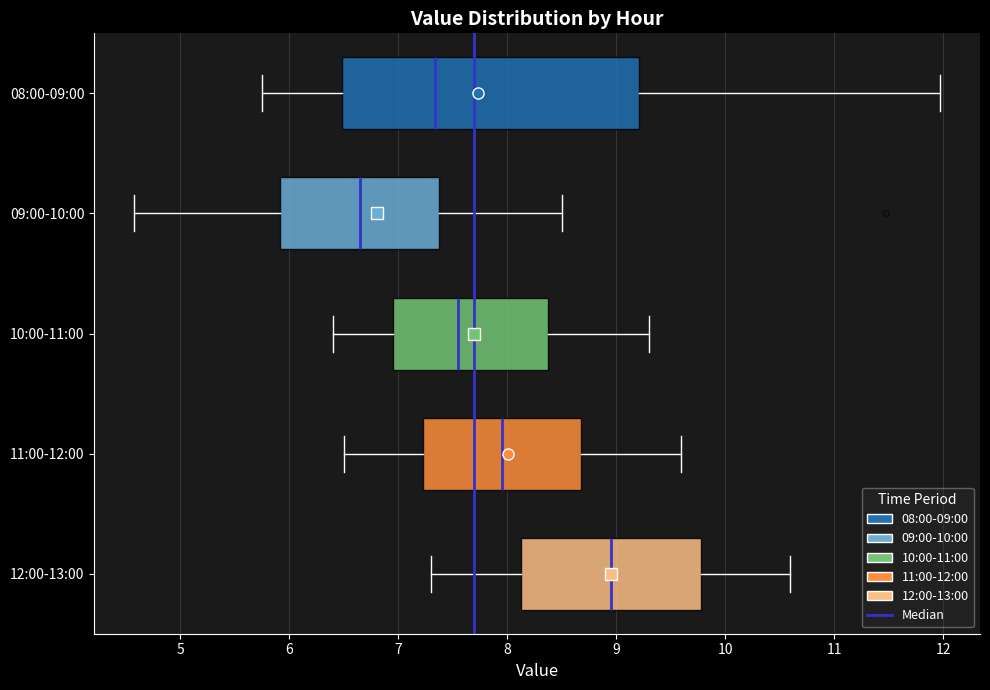

Where does the left whisker of the box for 10:00-11:00 end on the x-axis? The values are not printed on the chart, so give them approximately, as read against the axis.

6.4